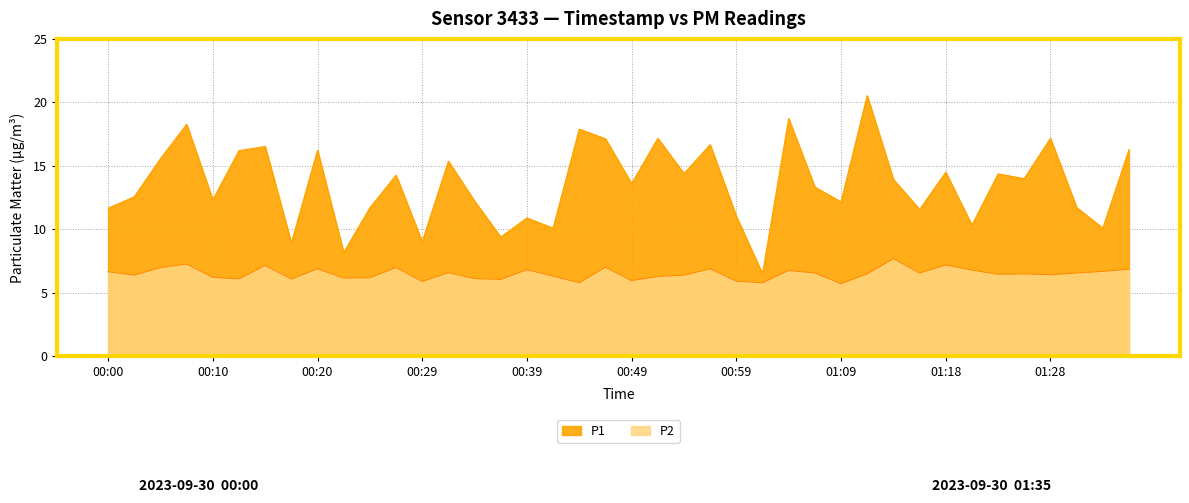

What are all the series names shown in the legend?

P1, P2